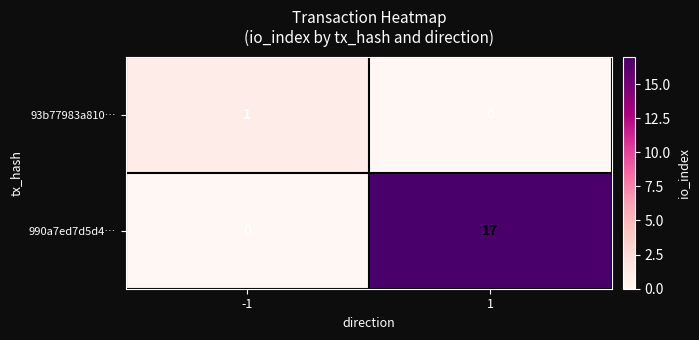

What is the maximum value shown in the chart?

17